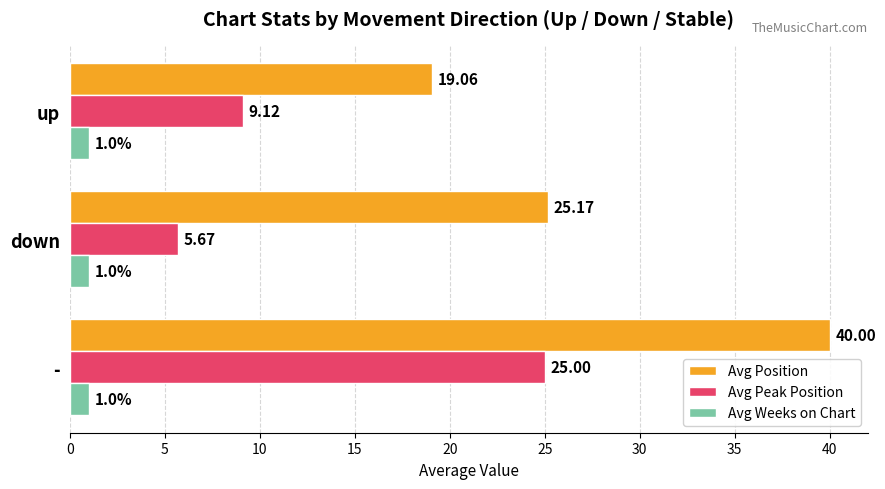

At how many categories does at least one series exceed 5?

3